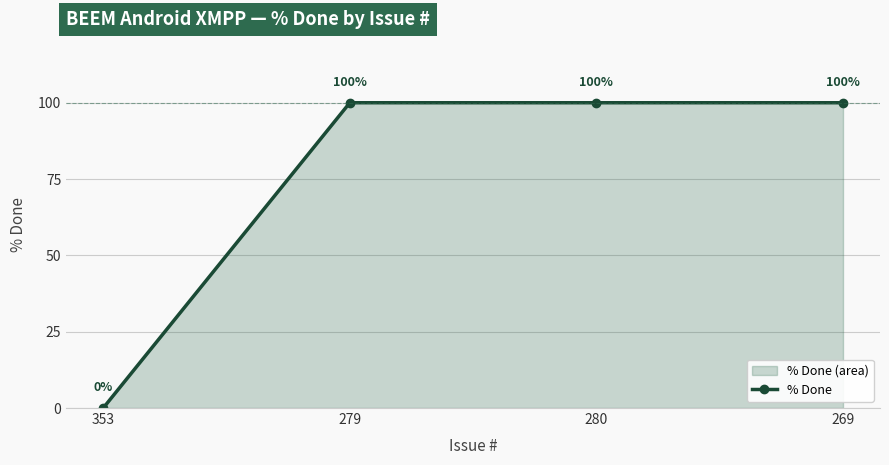

What is the approximate value at 269, to the nearest 5?

100